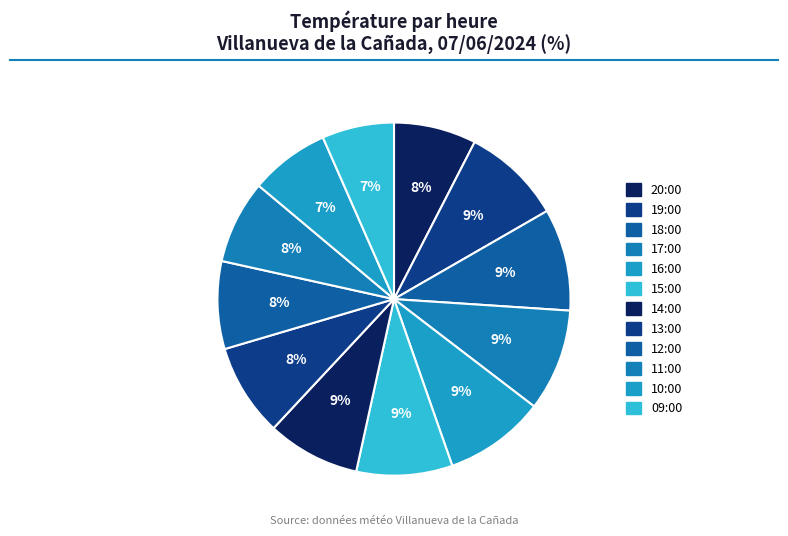

What portion of the pie excludes 19:00?

90.9%